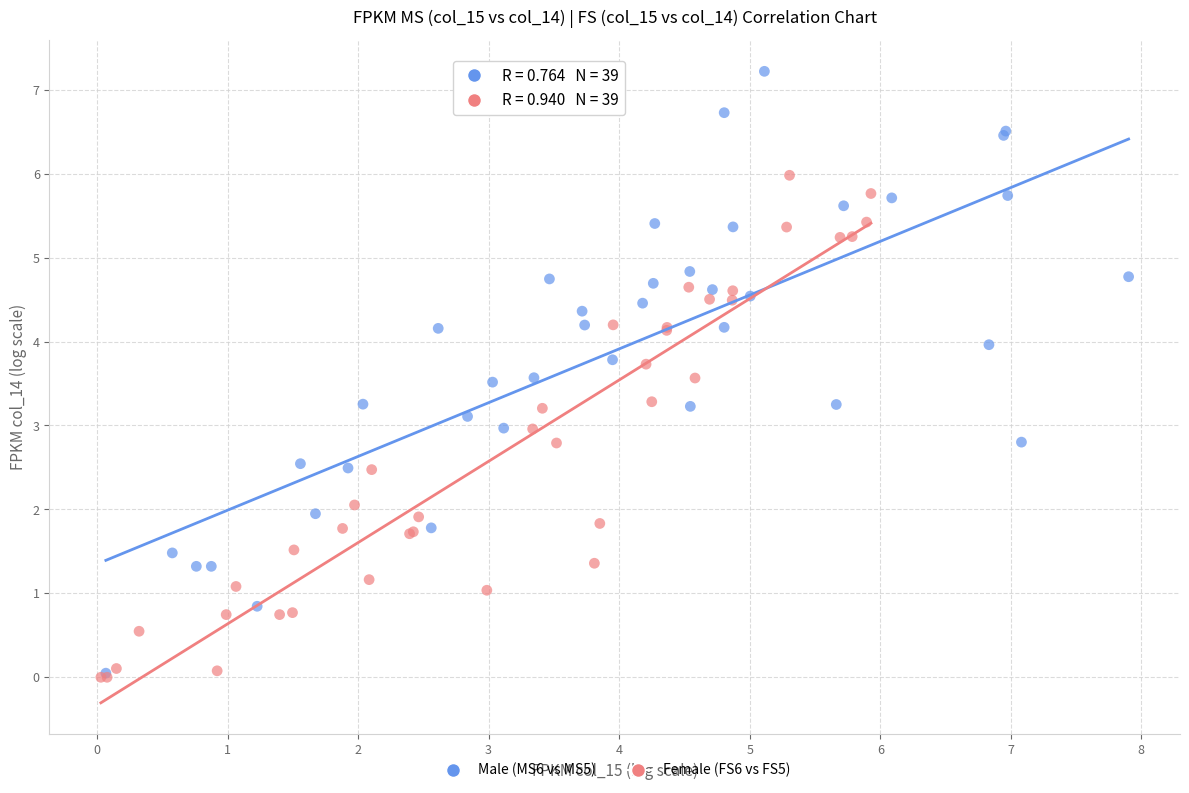

Which series reaches the maximum Y coordinate?

Male (MS6 vs MS5)